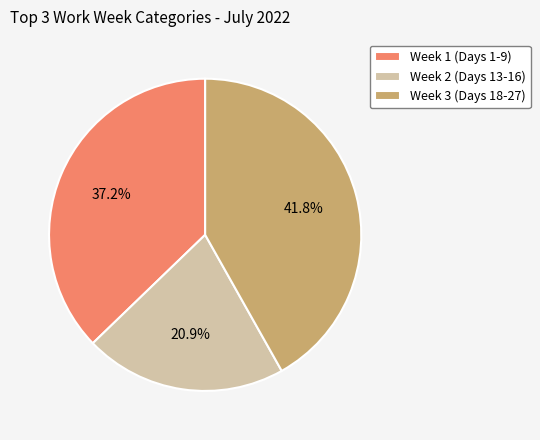

What portion of the pie excludes Week 1 (Days 1-9)?

62.8%